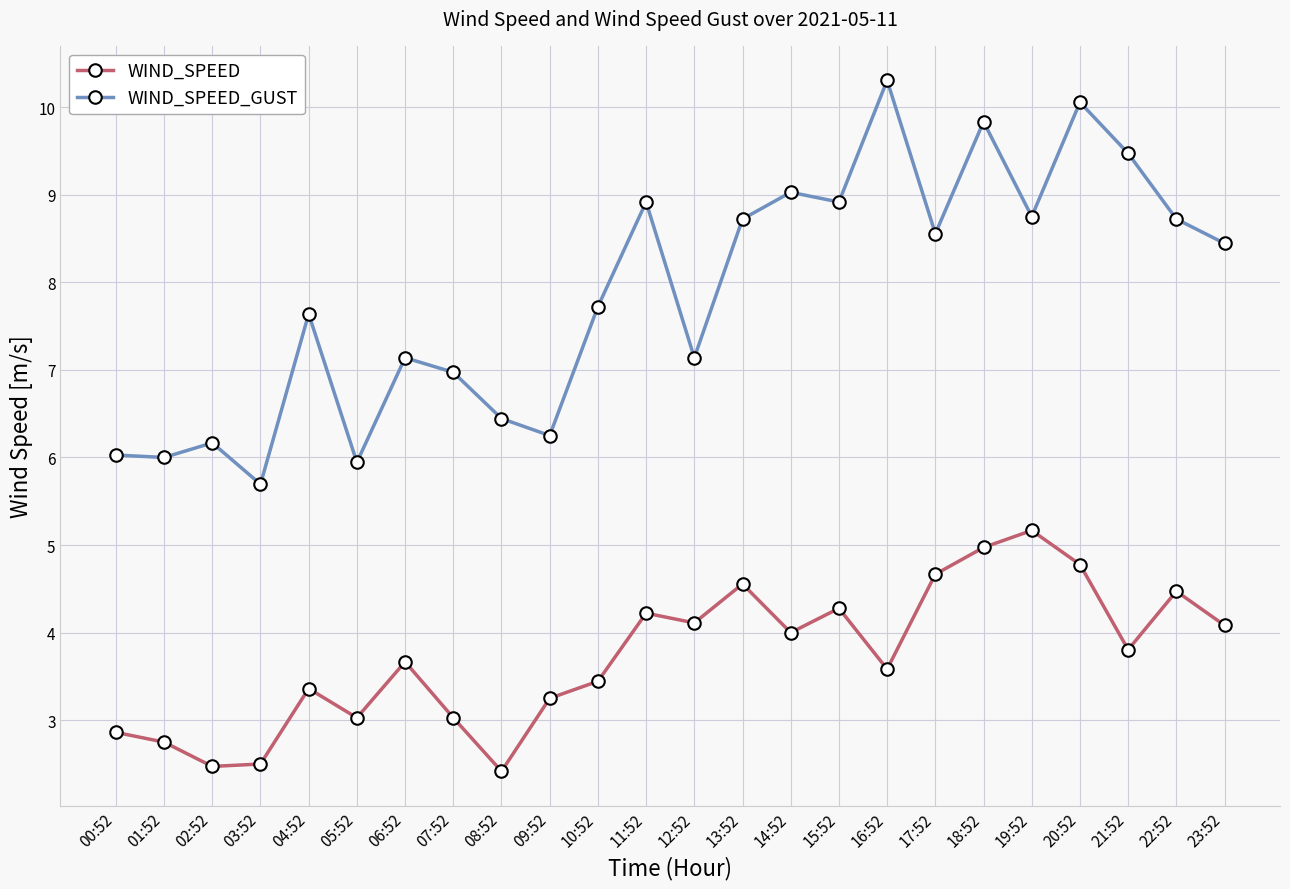

At which label does WIND_SPEED_GUST reach its minimum?

03:52